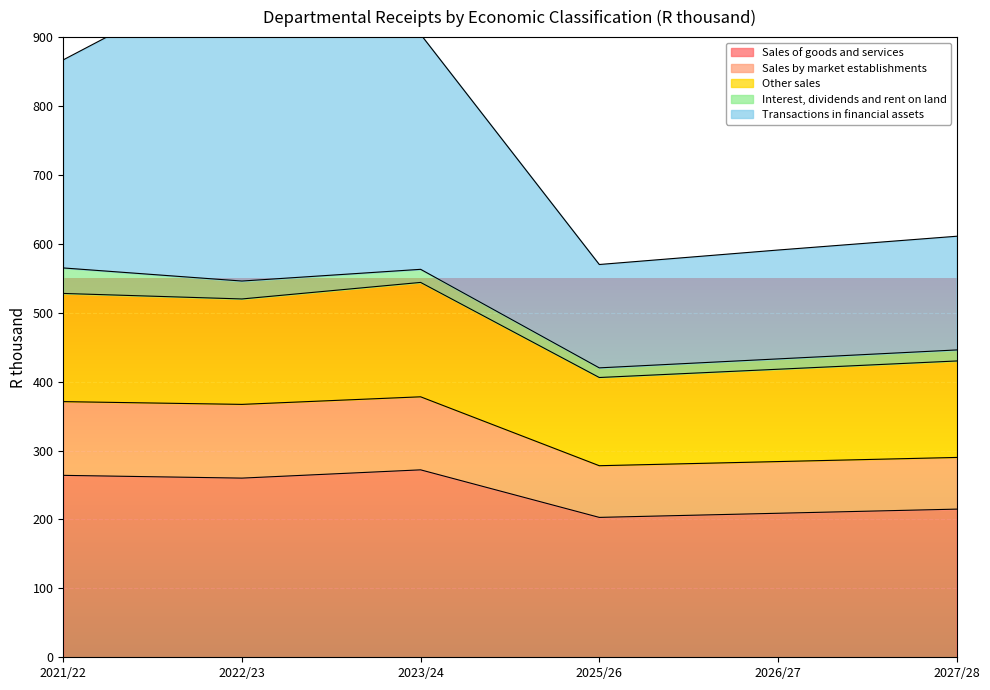

Is it true that Sales of goods and services equals 129 at 2021/22?

False